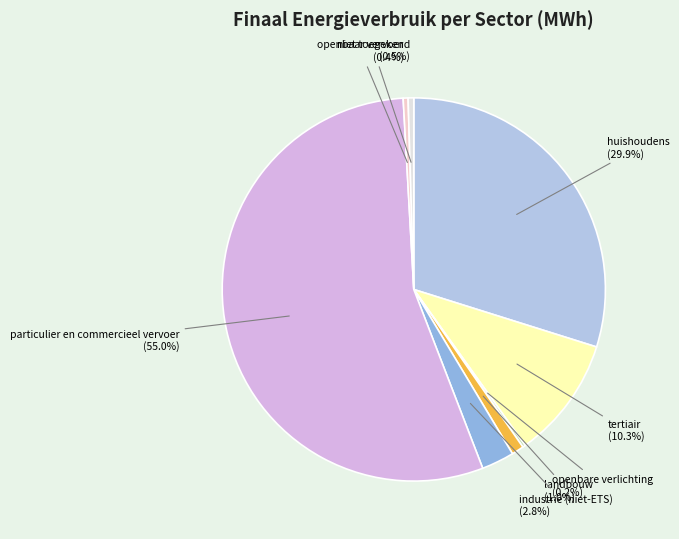

Which has a higher value, particulier en commercieel vervoer (55.0%) or niet toegekend (0.5%)?

particulier en commercieel vervoer (55.0%)